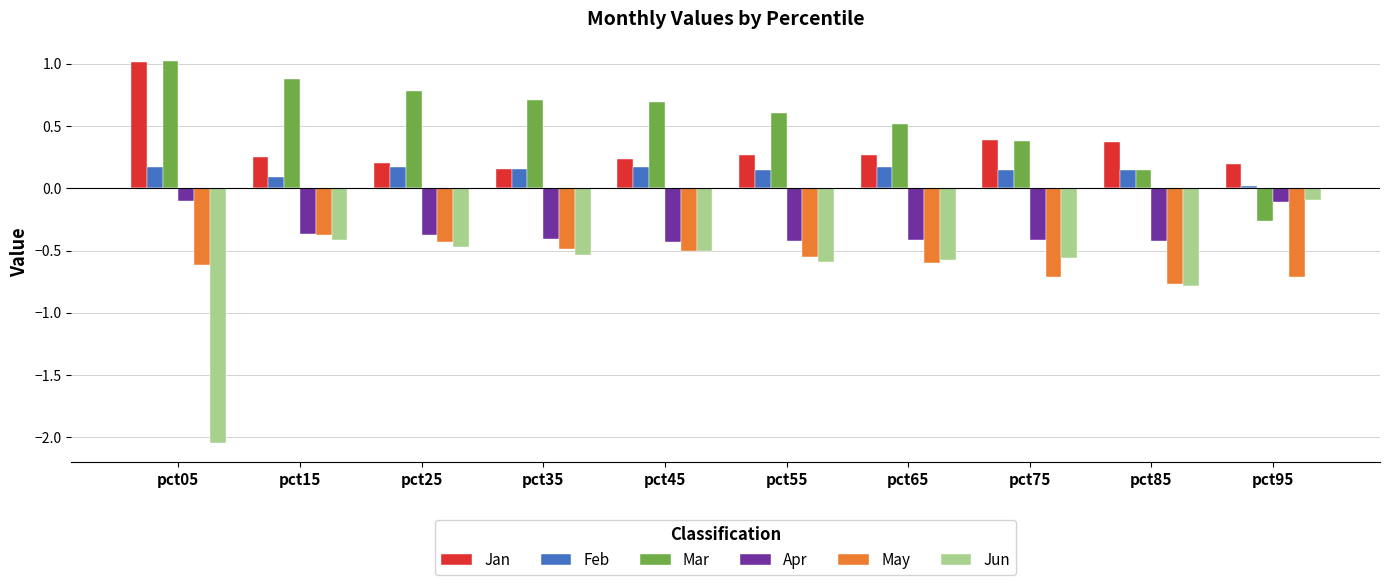

What is the sum of all Jan values?

3.4